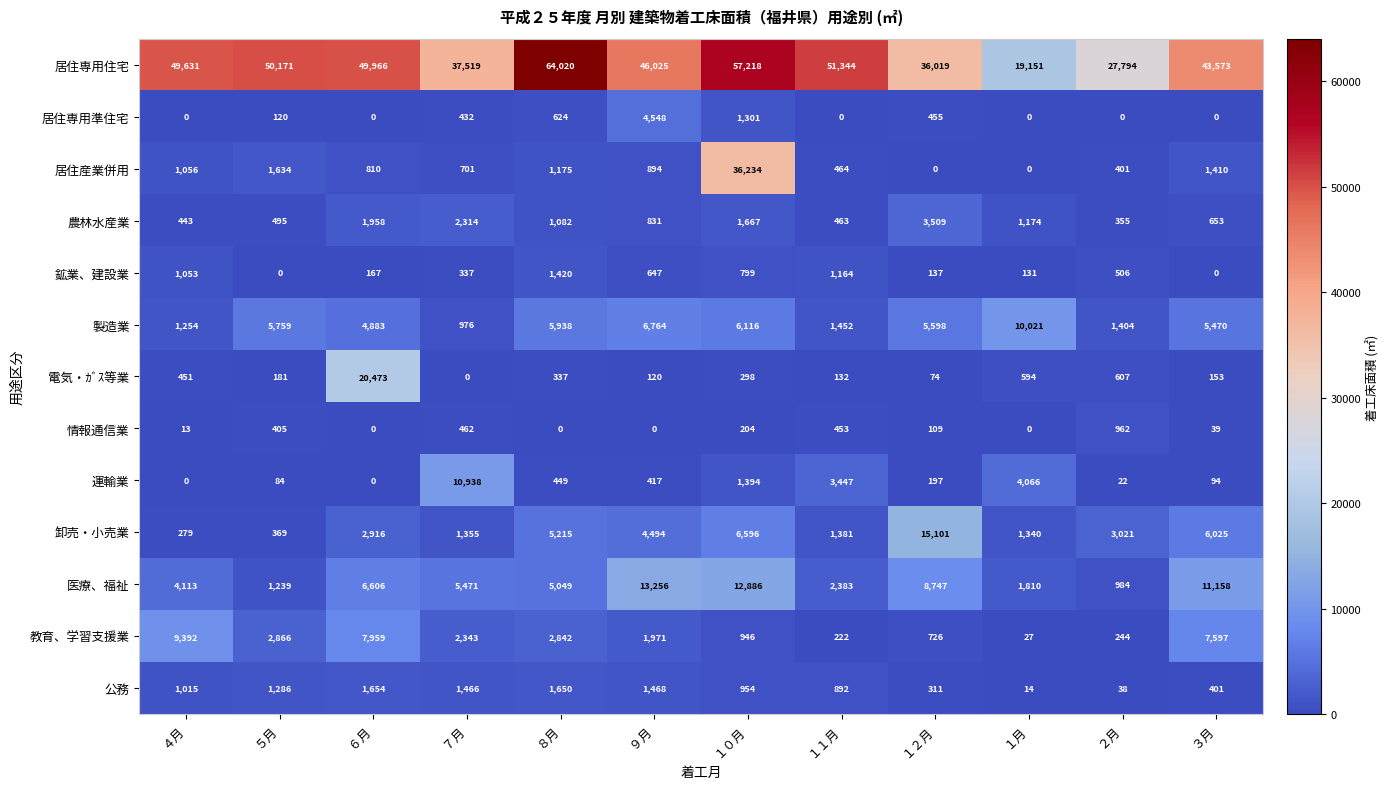

How many data points in 居住産業併用 are less than 894?

6